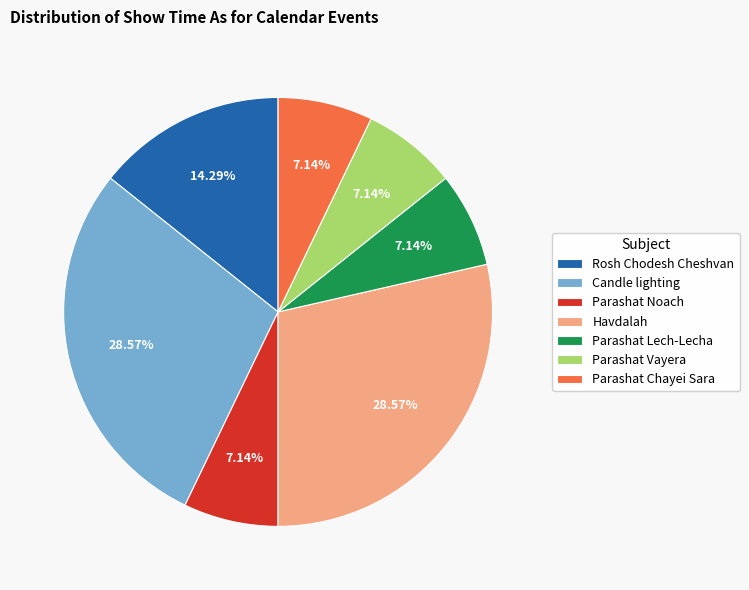

How many segments does this pie chart have?

7